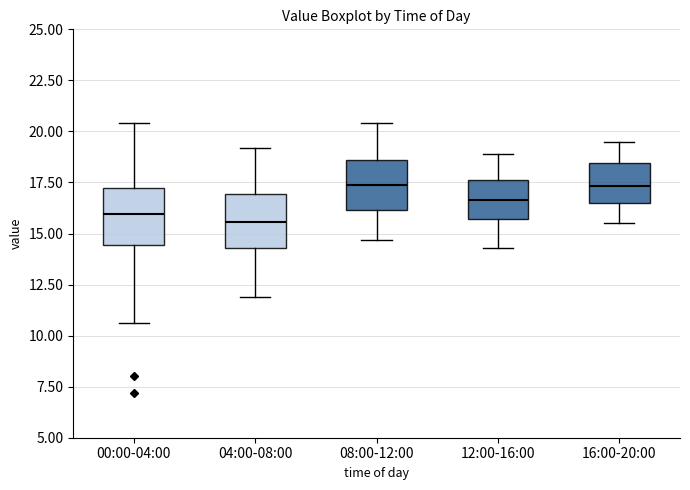

Reading left to right, transcribe this box plot: for each box, give where its median line is, the range the box spans, and where its two whiskers end, as read against the y-axis. The values are not printed on the chart, so give them approximately, as read against the axis.

00:00-04:00: median 16.0, box 14.5 to 17.0, whiskers 10.5 to 20.5
04:00-08:00: median 15.5, box 14.5 to 17.0, whiskers 12.0 to 19.0
08:00-12:00: median 17.5, box 16.0 to 18.5, whiskers 14.5 to 20.5
12:00-16:00: median 16.5, box 15.5 to 17.5, whiskers 14.5 to 19.0
16:00-20:00: median 17.5, box 16.5 to 18.5, whiskers 15.5 to 19.5